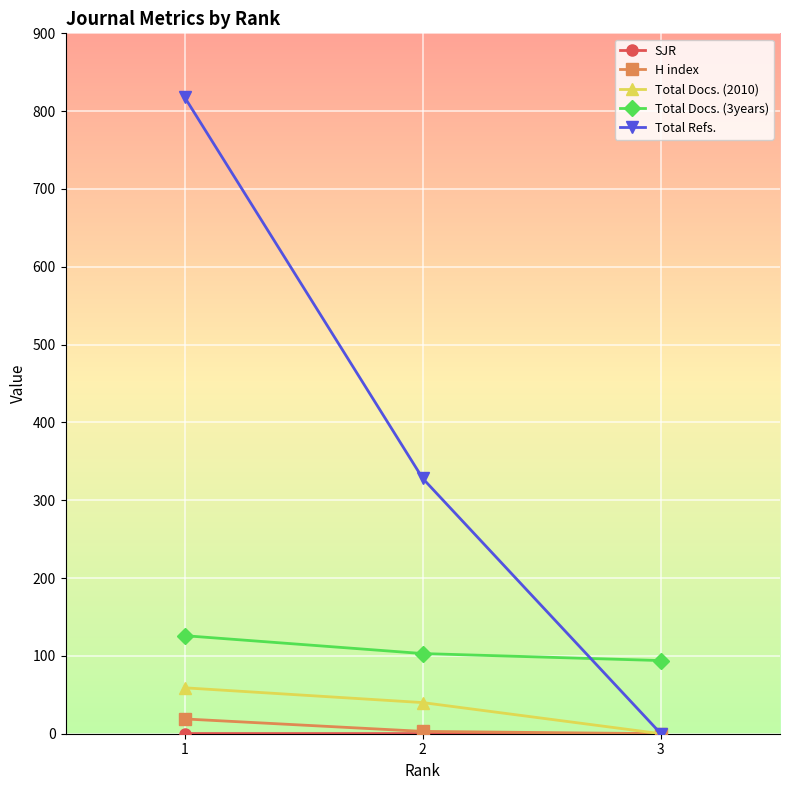

What is the value of the Total Refs. point at the 2nd from the left?

328.0